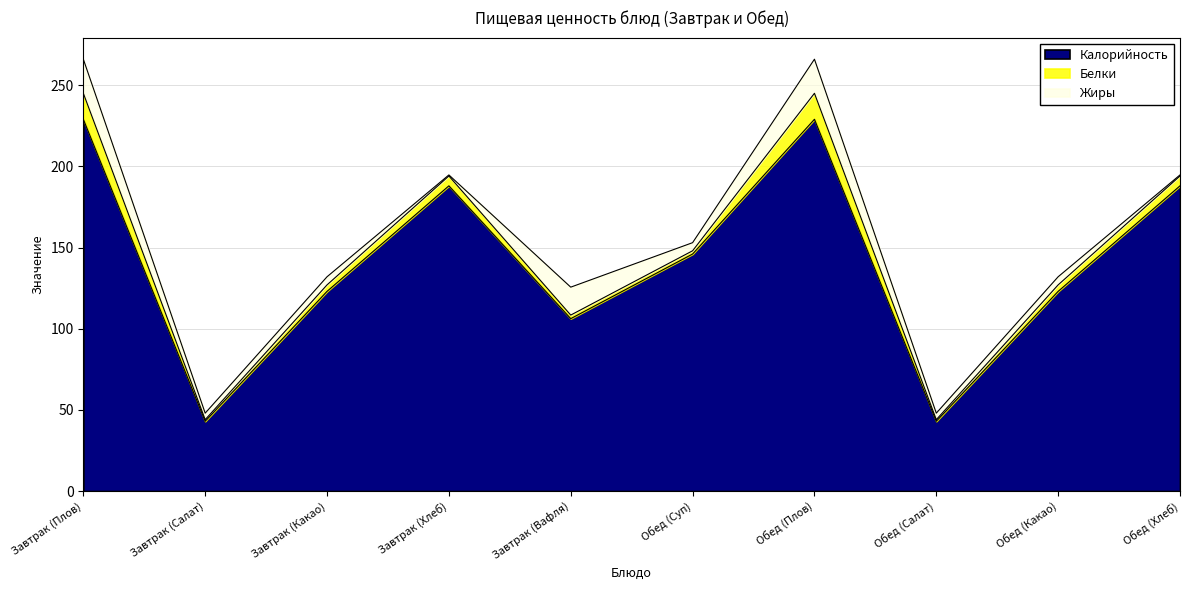

How many lines are shown in the chart?

3